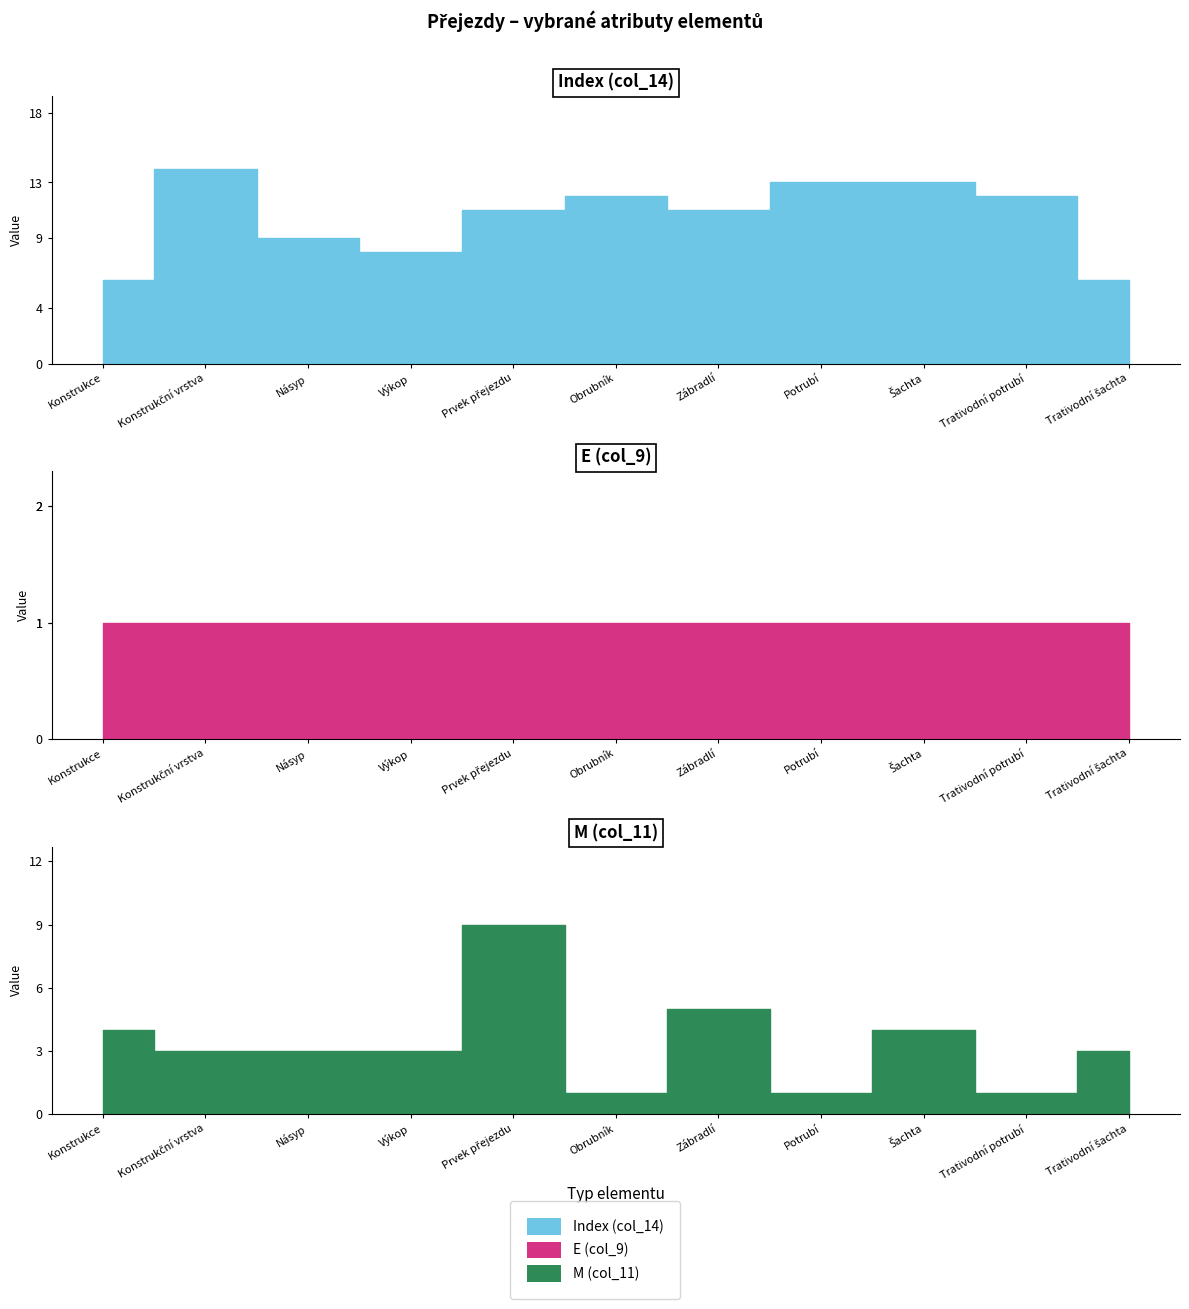

Read the M (col_11) value at Potrubí.

1